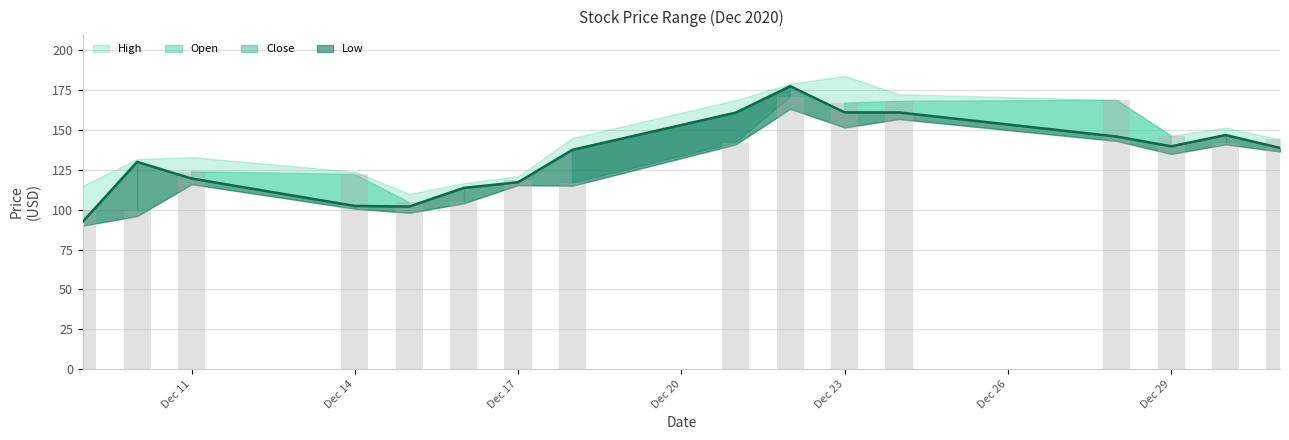

What is the average value of the Open series?

133.6